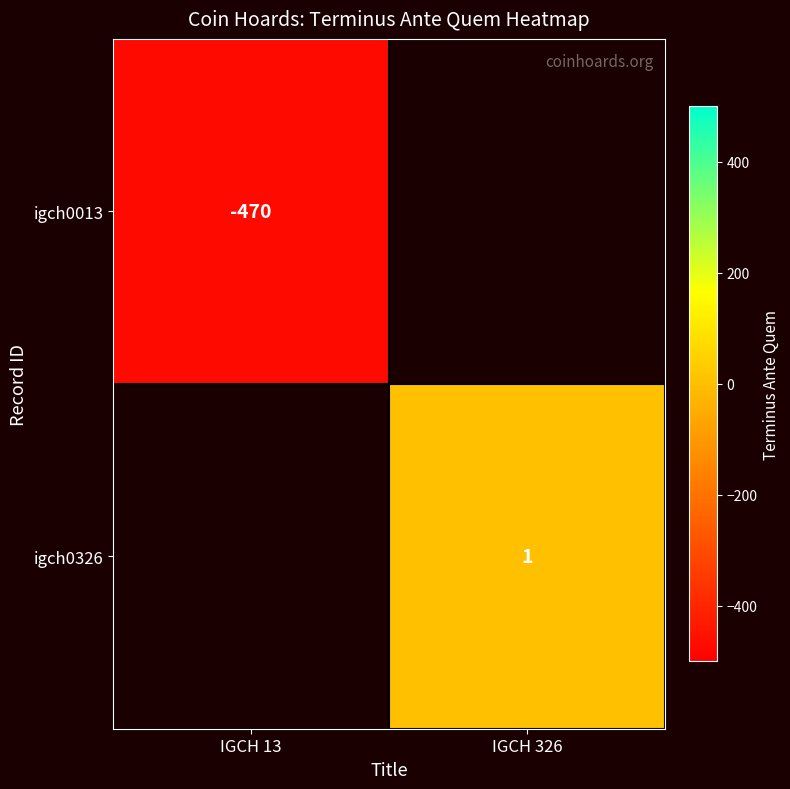

The igch0326 series shows 2 at IGCH 326. True or false?

False